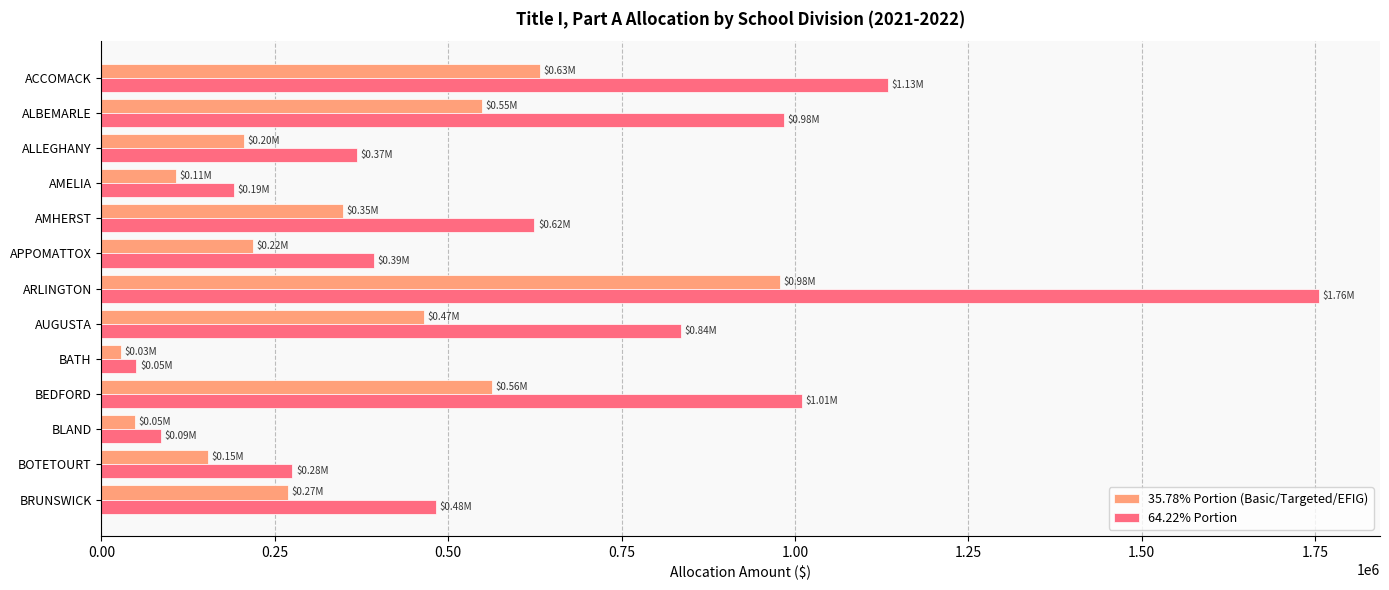

Which category has the highest value across all series?

ARLINGTON